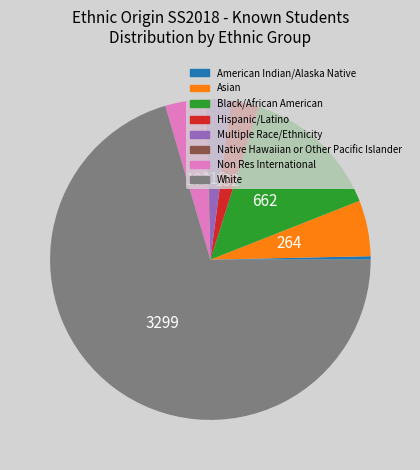

Which category has the biggest portion of the pie?

White